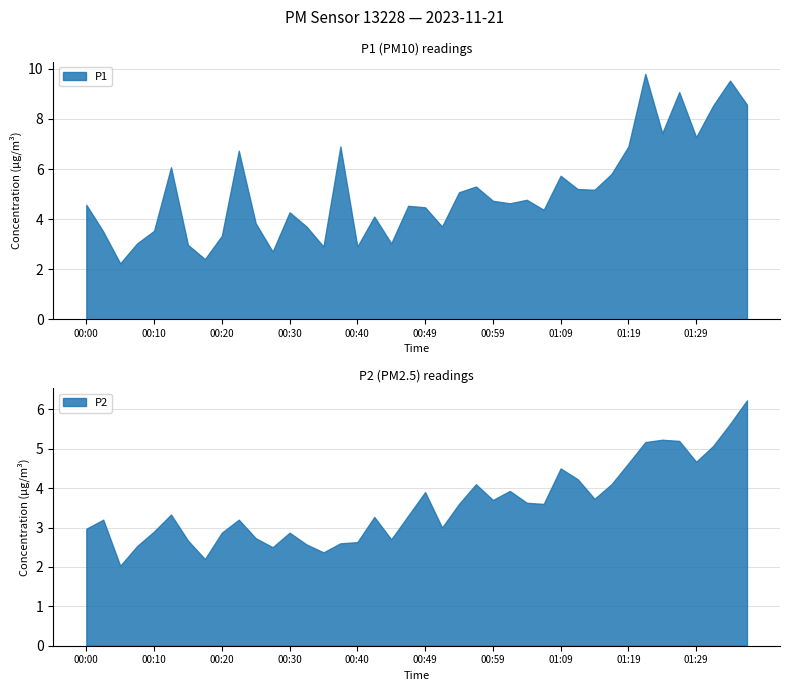

Is the value of P2 at 01:36 greater than the value of P1 at 01:24?

No